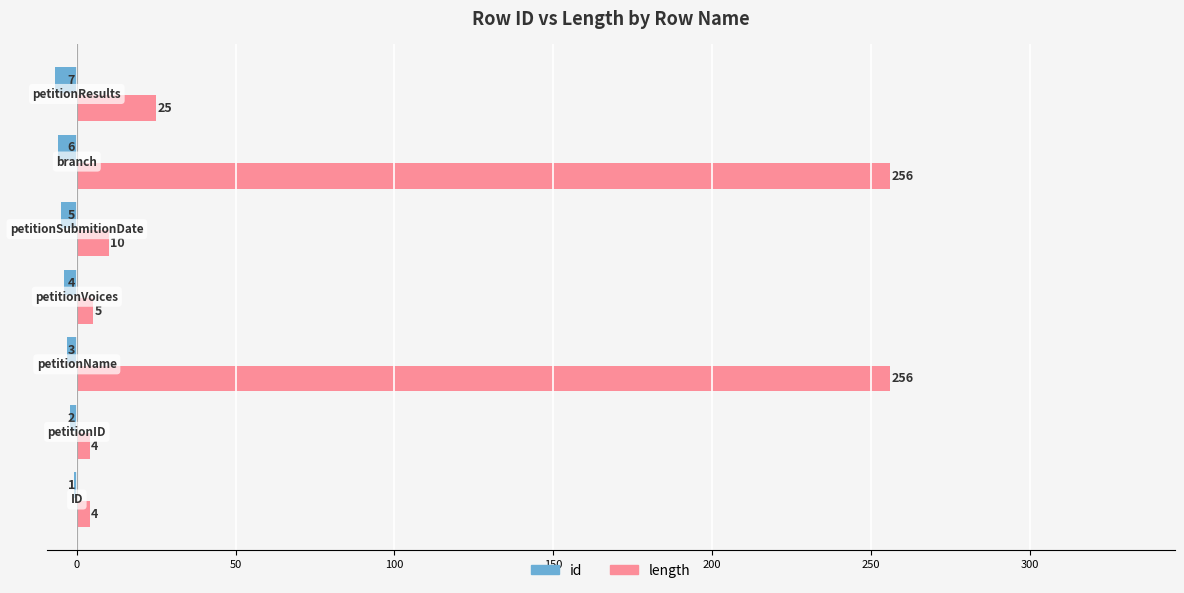

What is the sum of all id values?

-28